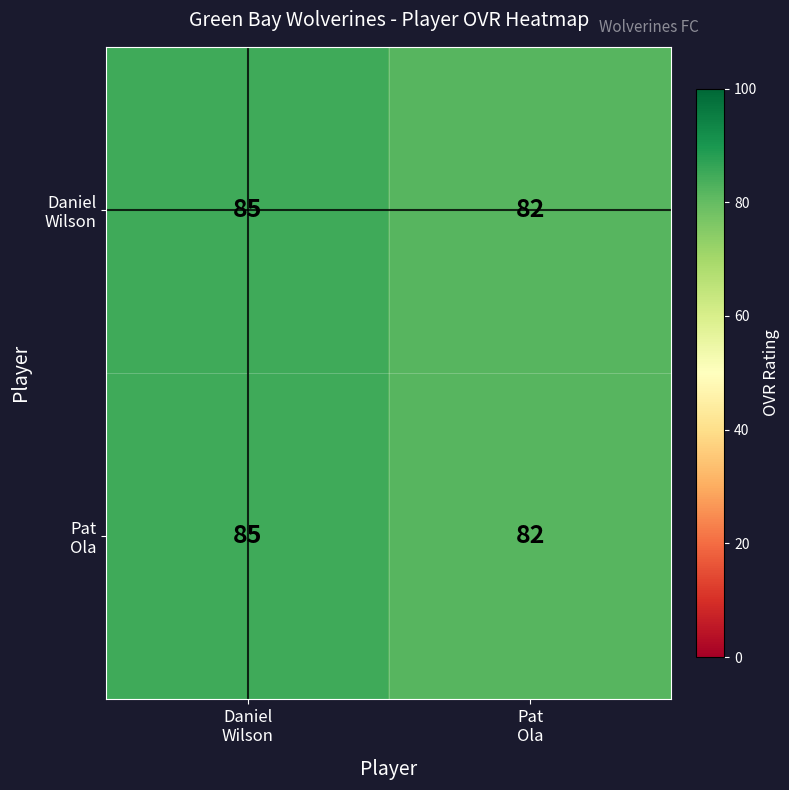

What is the greatest value displayed?

85